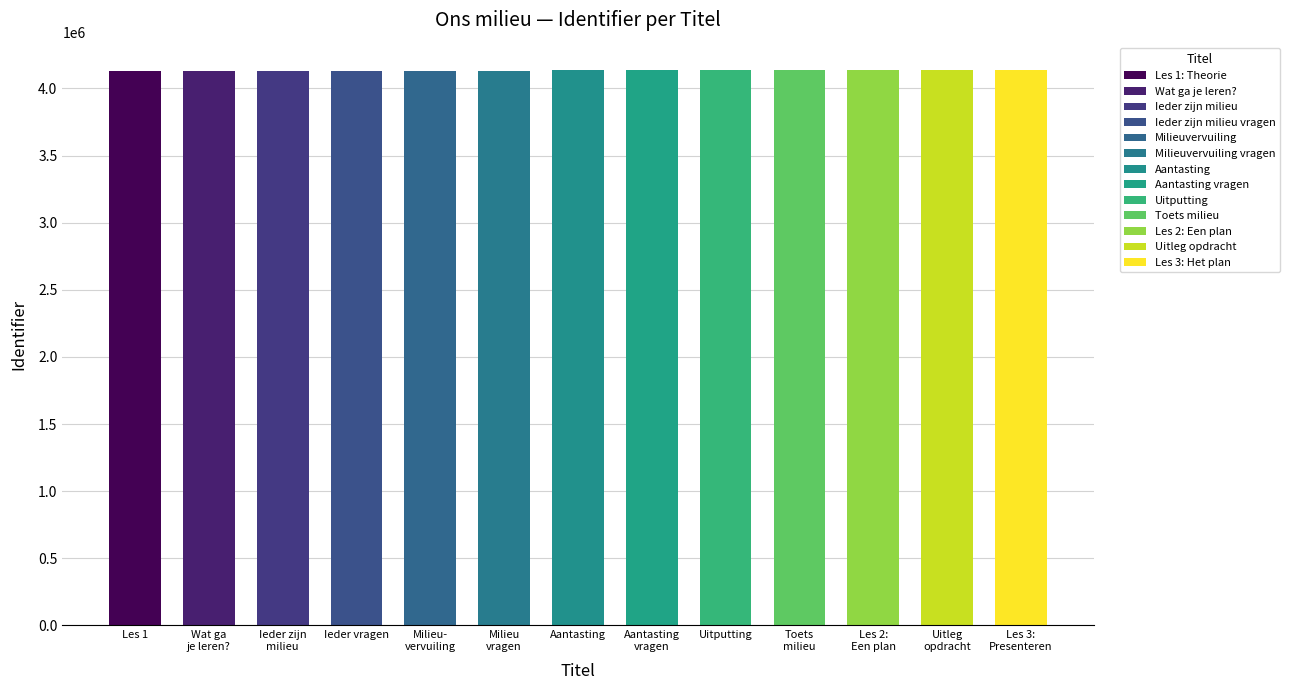

What is the minimum value shown in the chart?

4133183